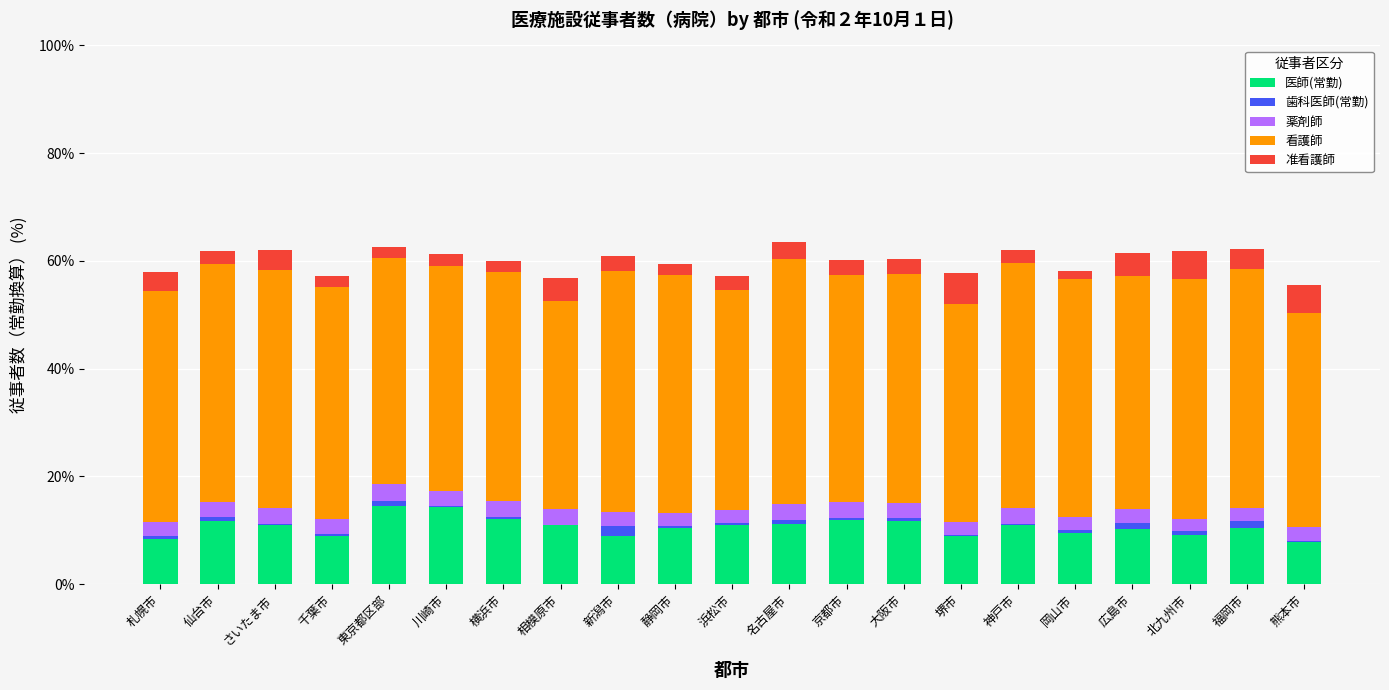

The value of 医師(常勤) at 新潟市 is 8.8. True or false?

True